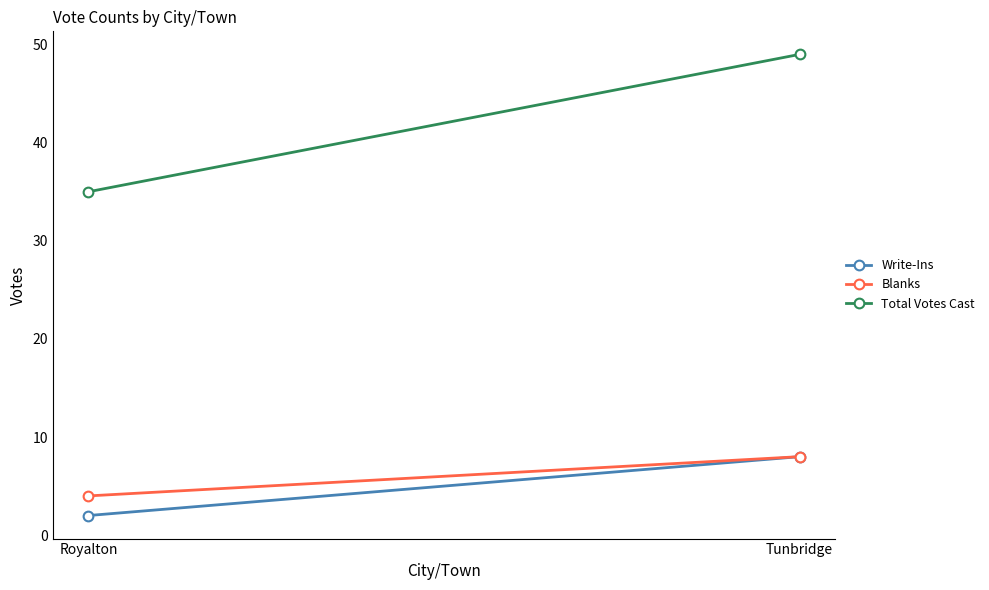

What is the label of the 2nd point from the left?

Tunbridge